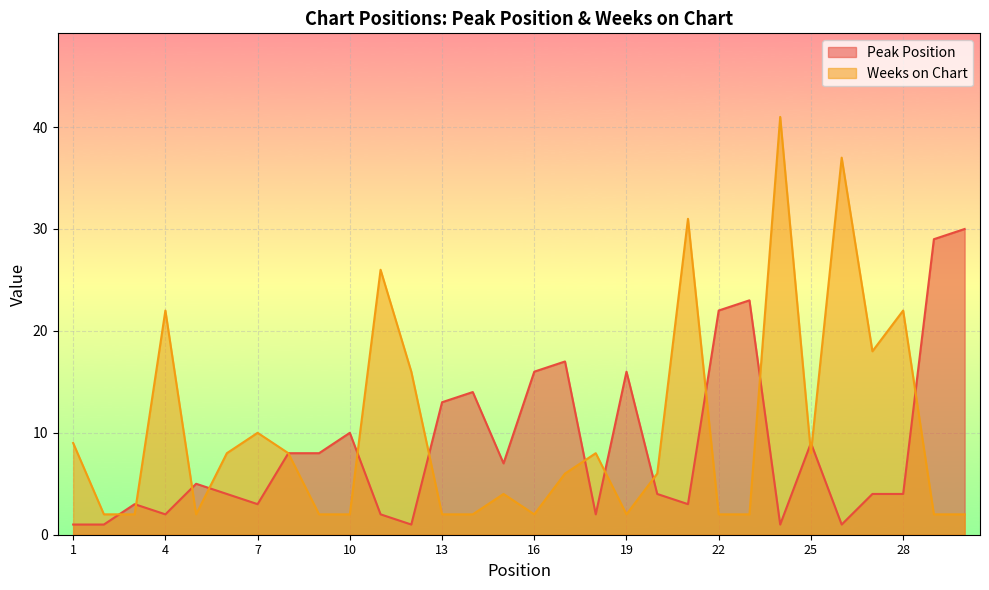

At which category does Weeks on Chart reach its first local peak?

4